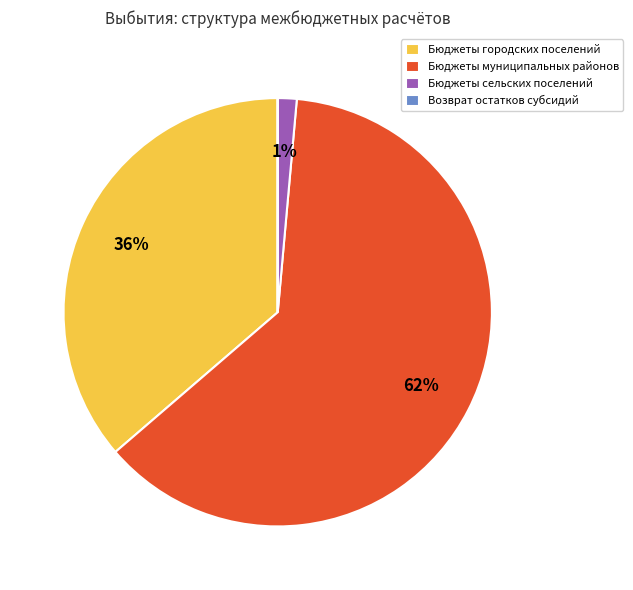

Is it true that Бюджеты муниципальных районов is 62% of the pie?

True